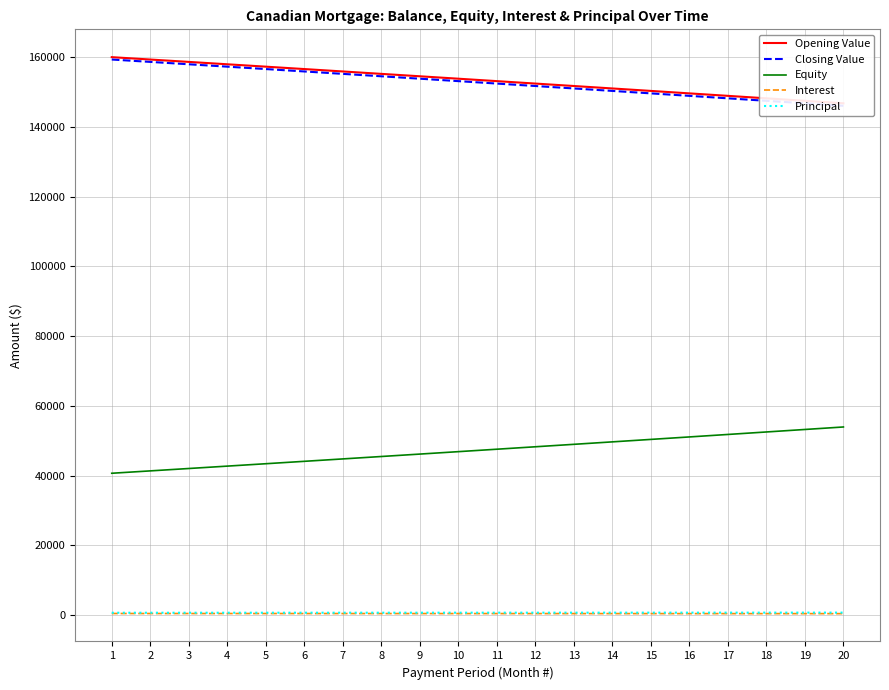

How many lines are shown in the chart?

5